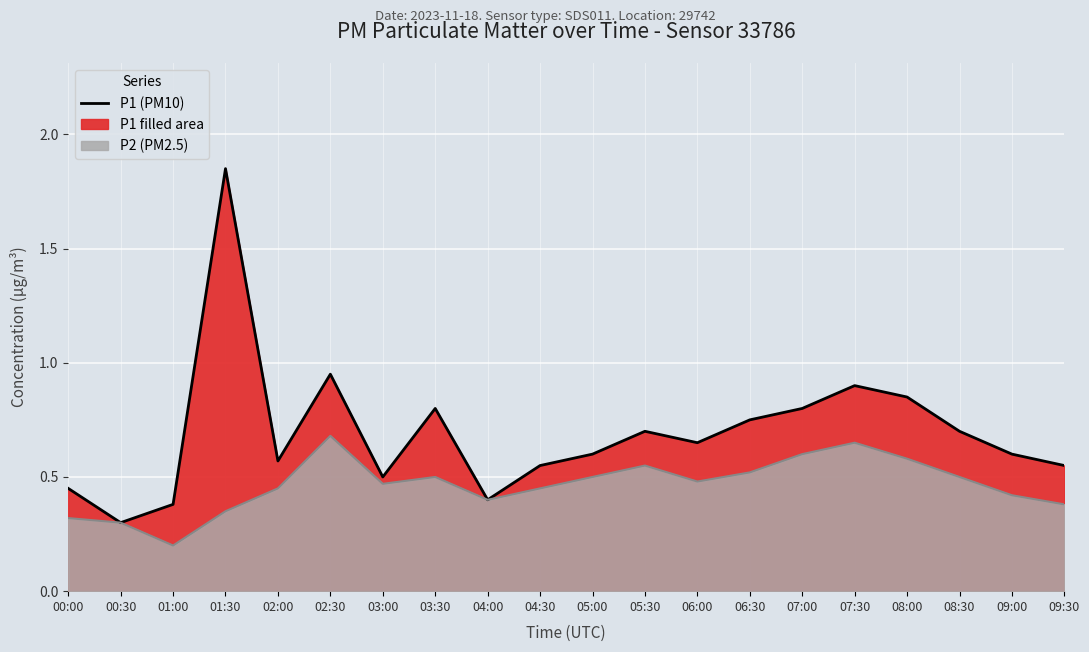

What position from the left is 04:00?

9